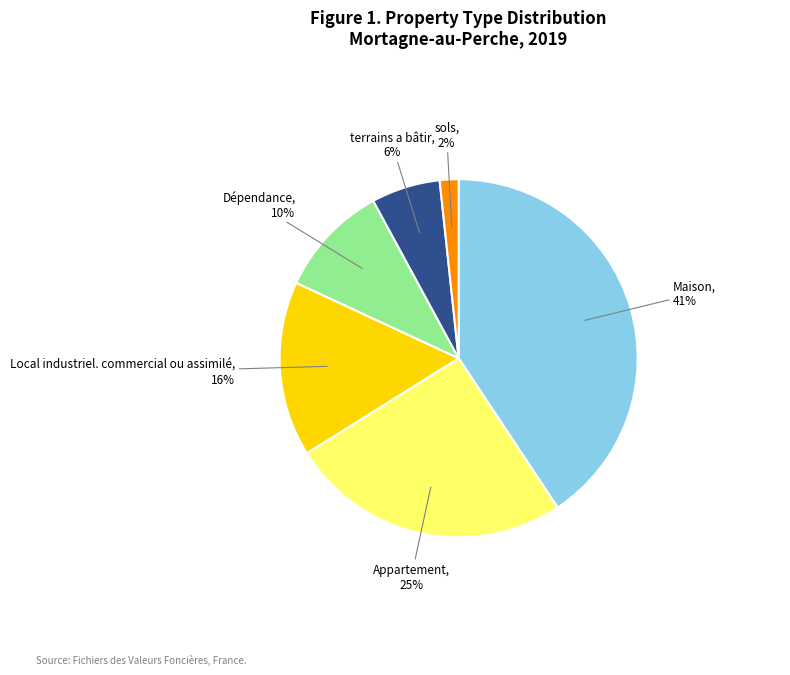

How many segments does this pie chart have?

6